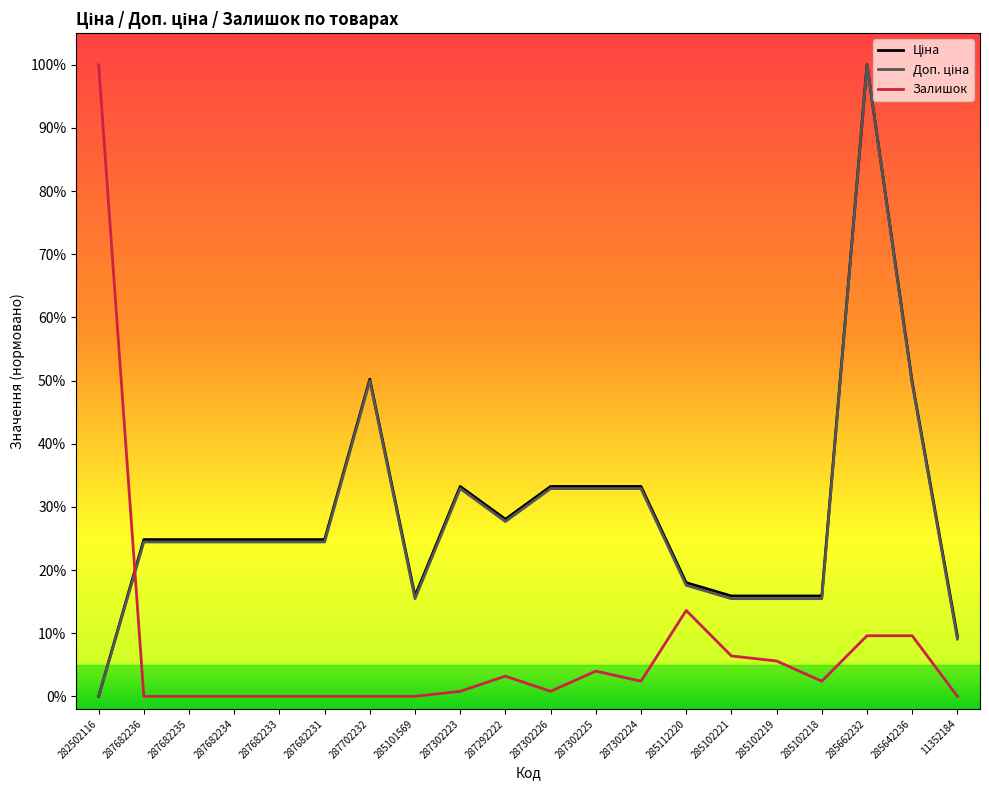

What position from the right is 285102218?

4